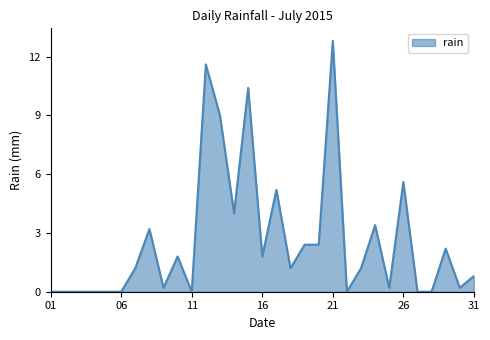

What is the greatest value displayed?

12.8